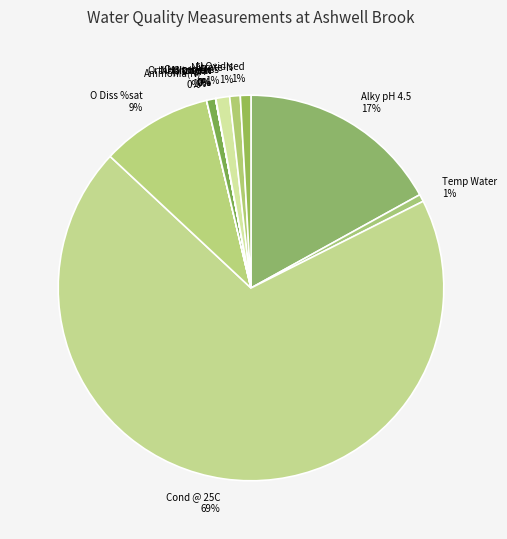

The Temp Water 1% slice represents 11% of the pie. True or false?

False